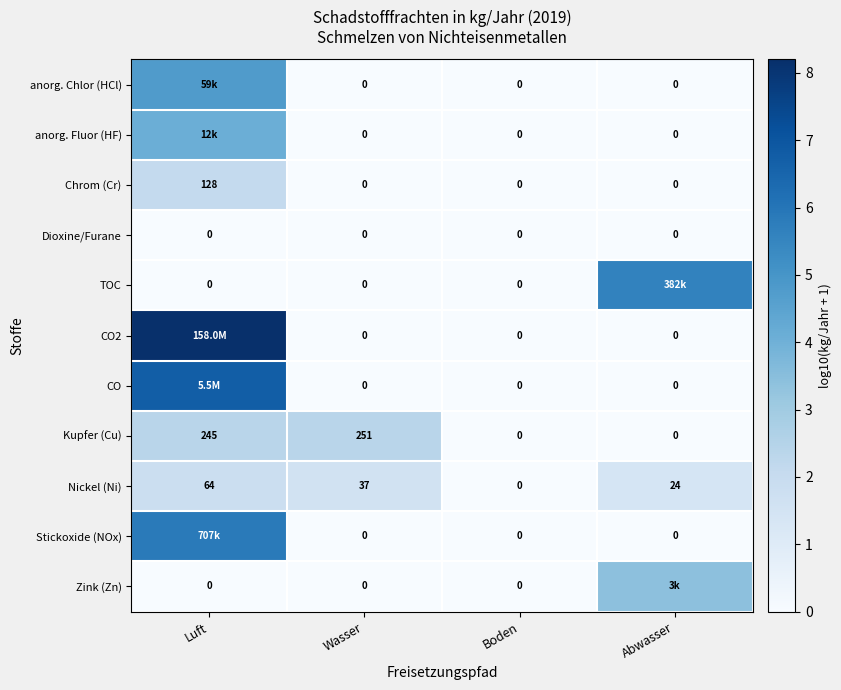

How many categories are shown in the chart?

4